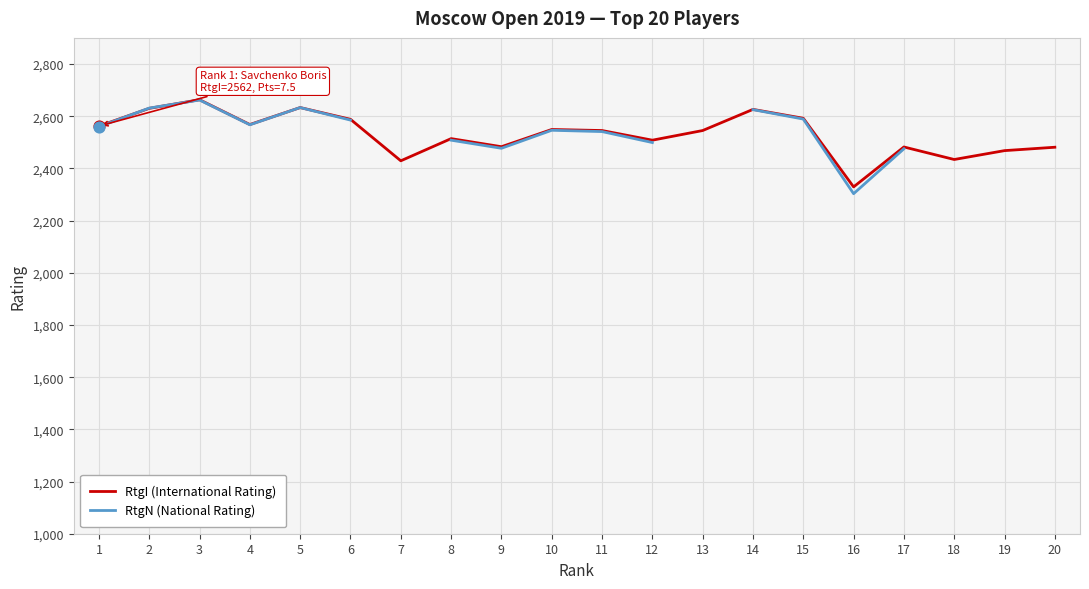

Which series has the largest total across all categories?

RtgI (International Rating)